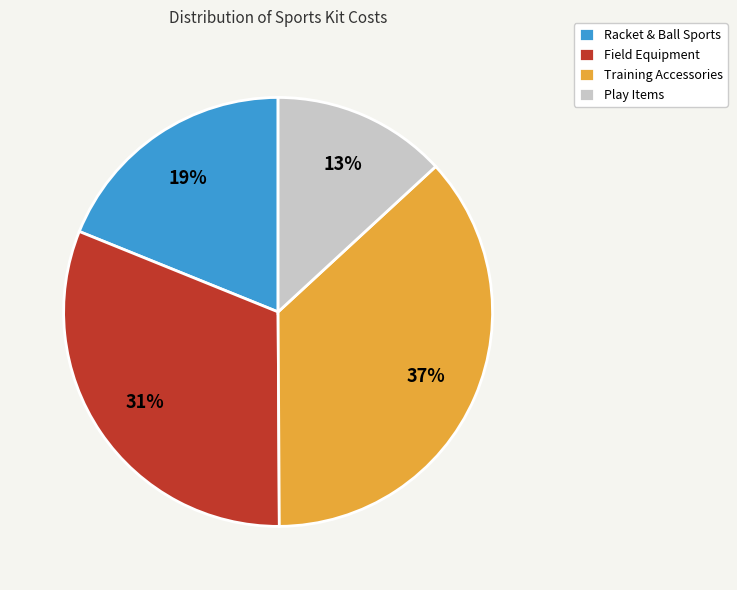

Does Play Items represent more than half of the total?

No